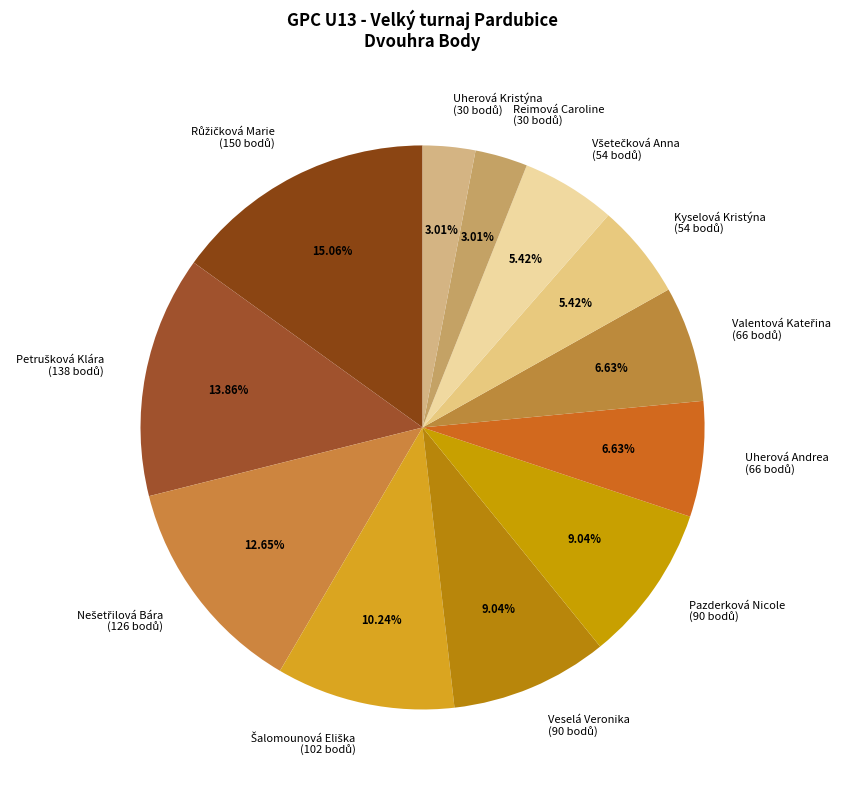

Is there any slice that represents more than half of the pie?

No